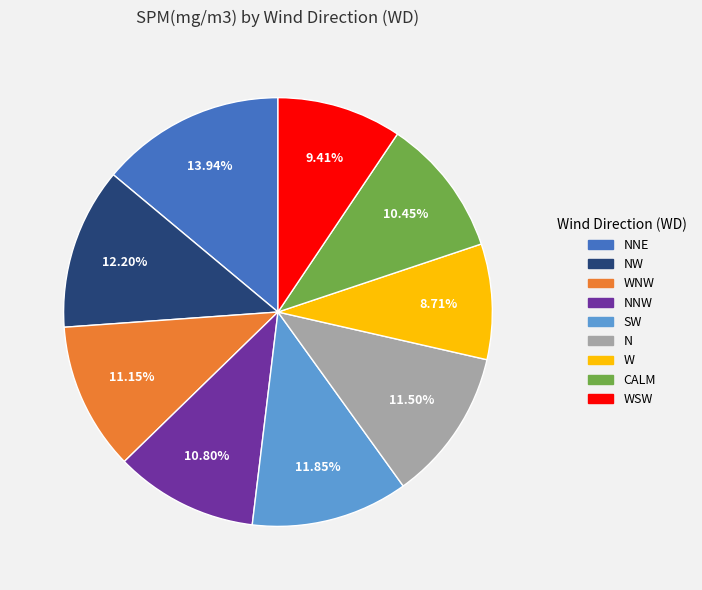

Which has a higher value, N or CALM?

N